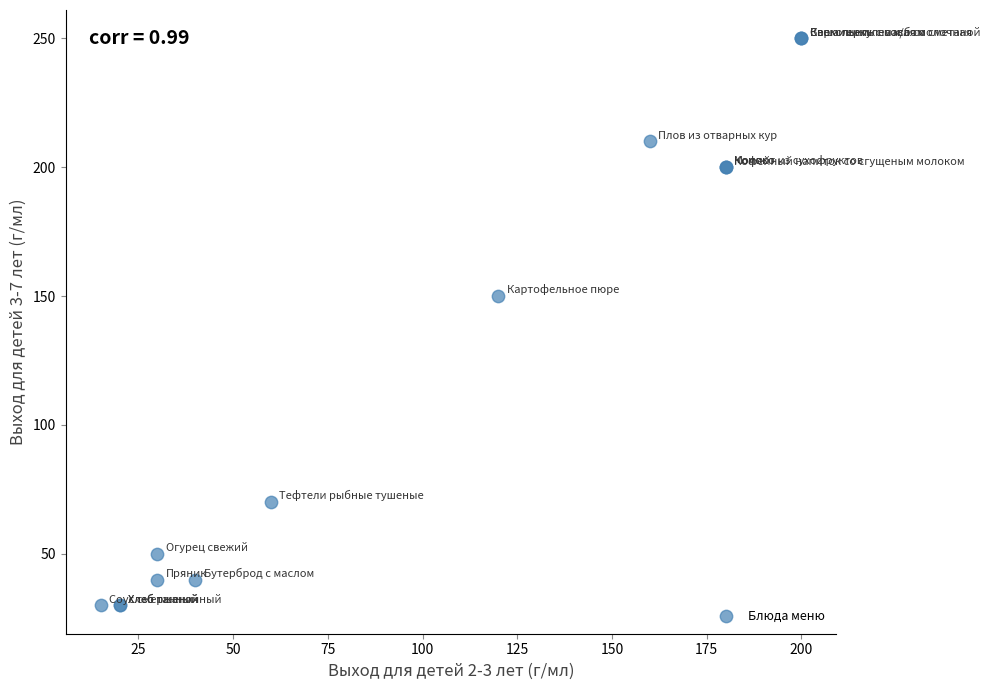

What Y value in the scatter plot is closest to 140?

150